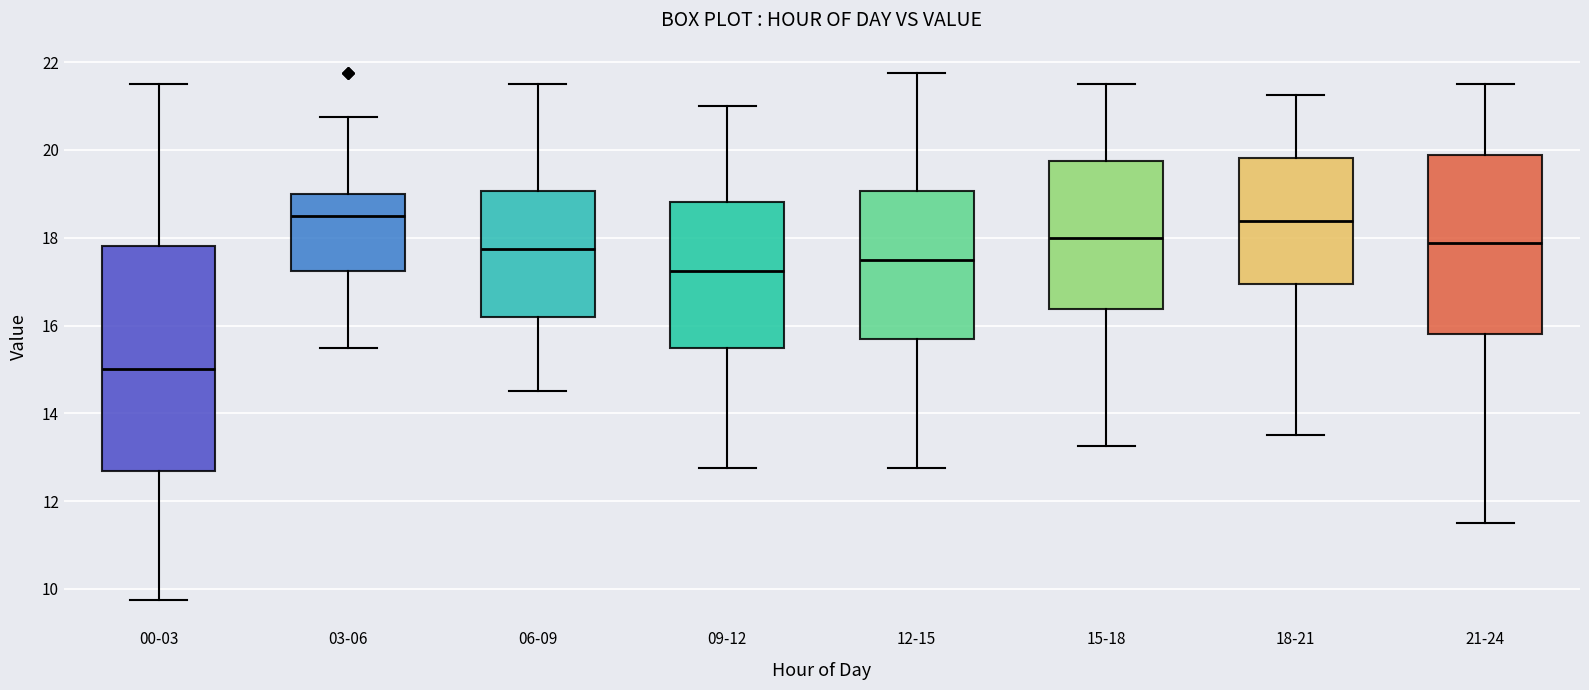

Where does the upper whisker of the box for 12-15 end on the y-axis? The values are not printed on the chart, so give them approximately, as read against the axis.

21.8